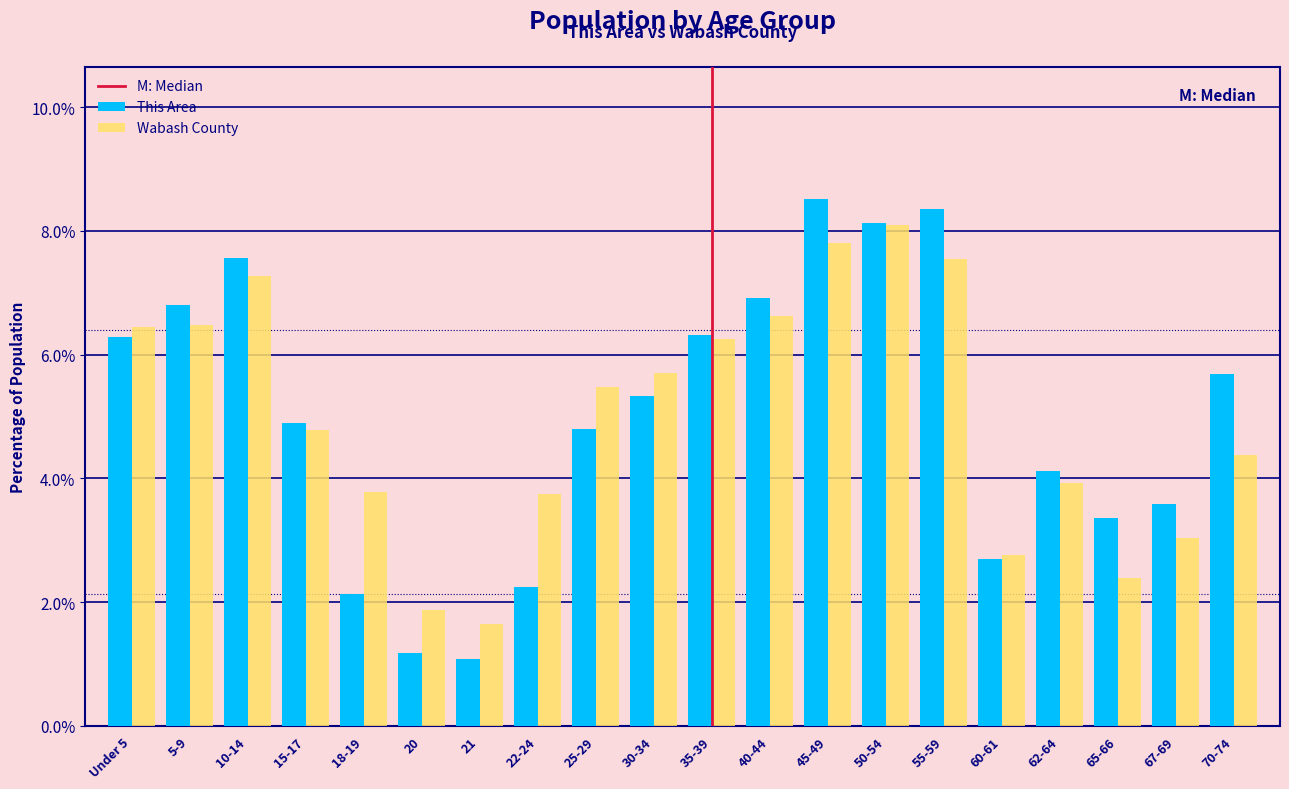

Is the value of This Area at 40-44 greater than the value of Wabash County at 40-44?

Yes